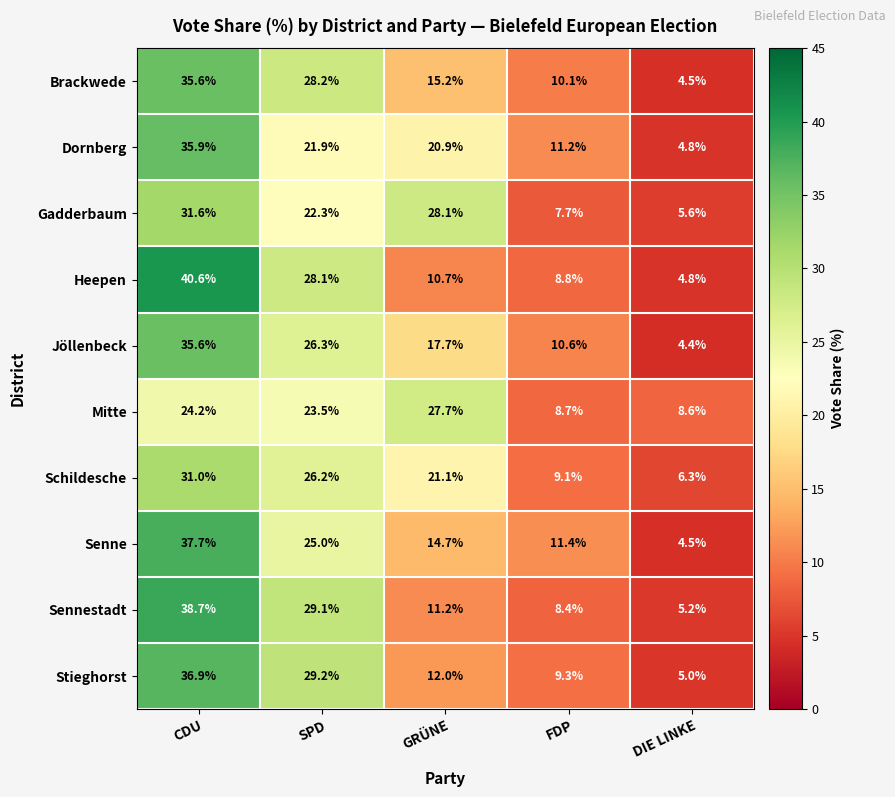

Is it true that Schildesche equals 14.2 at GRÜNE?

False